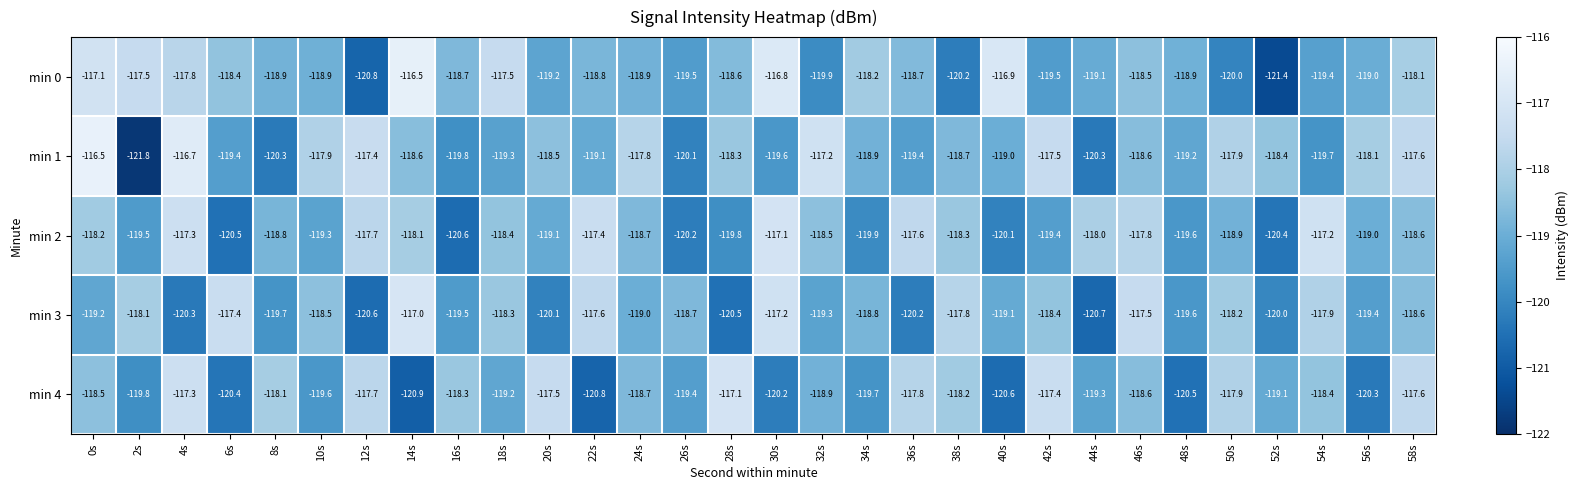

How many series are shown in this chart?

5